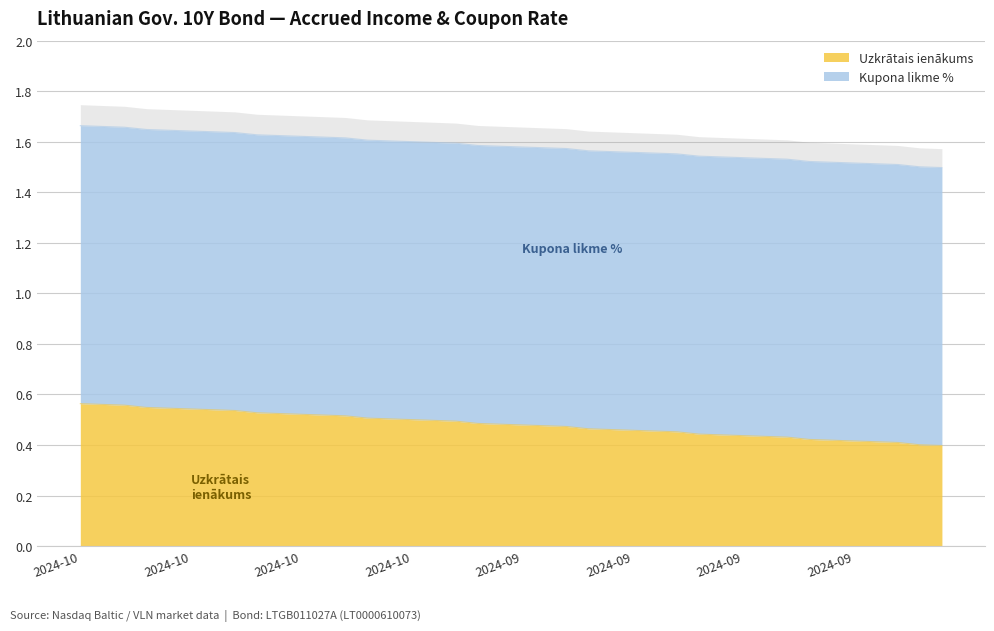

What is the smallest value displayed?

0.4